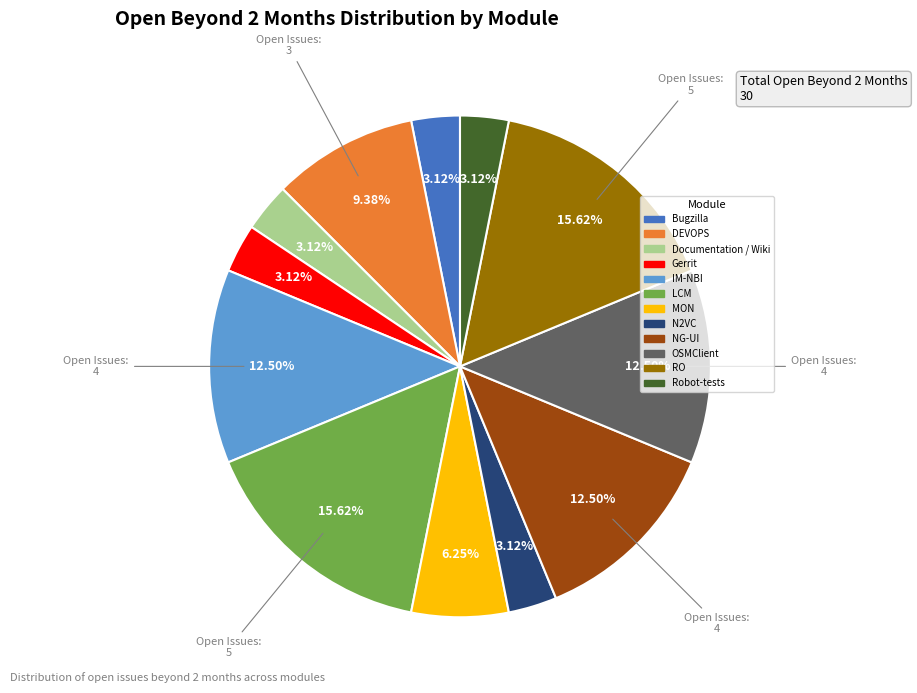

Combined, do N2VC and Gerrit account for over 50%?

No